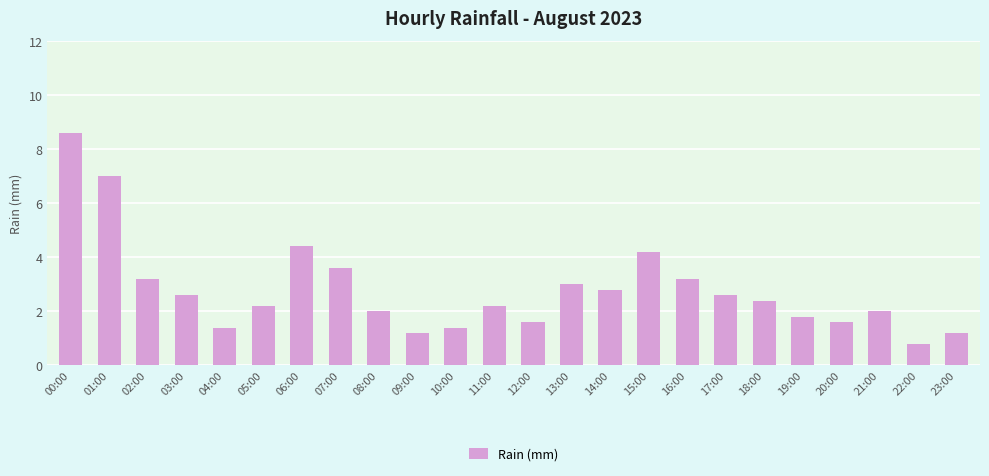

Count the number of categories in the chart.

24